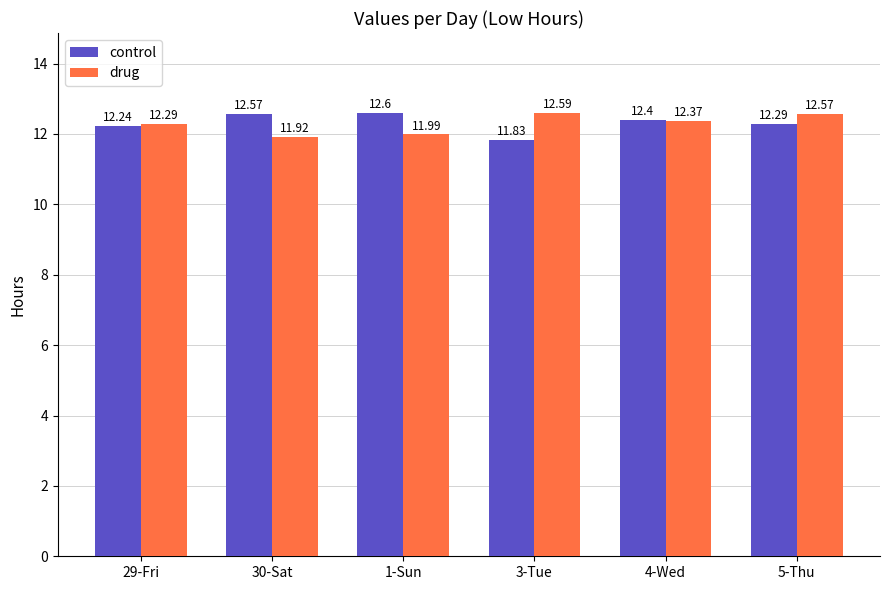

Read the drug value at 29-Fri.

12.3